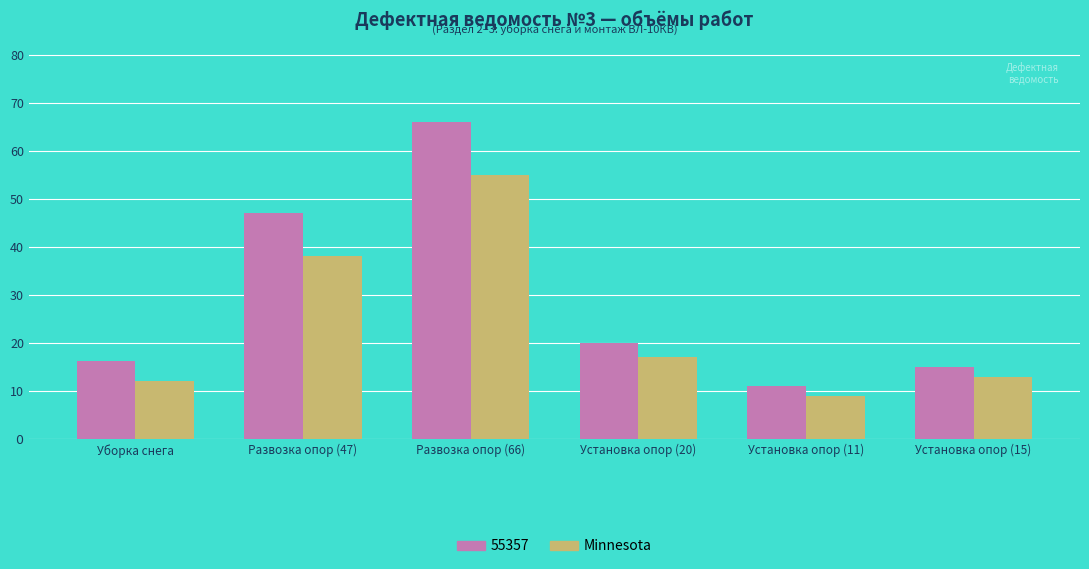

What are all the series names shown in the legend?

55357, Minnesota